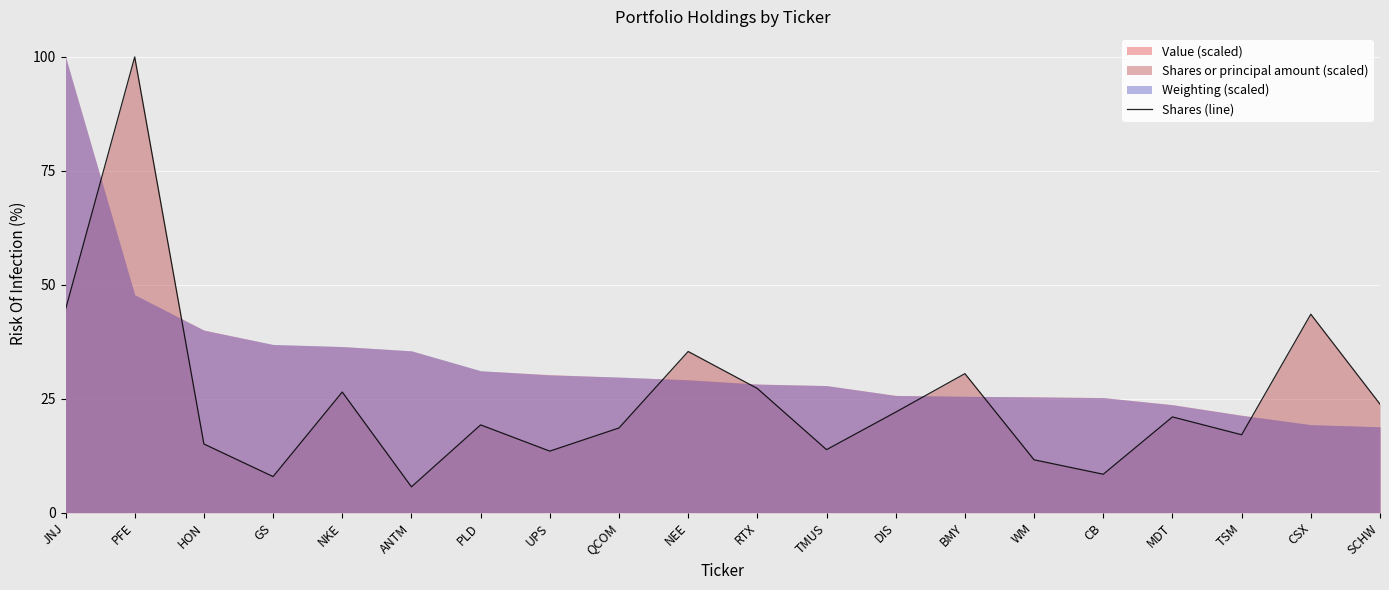

What is the sum of all values?

505.4